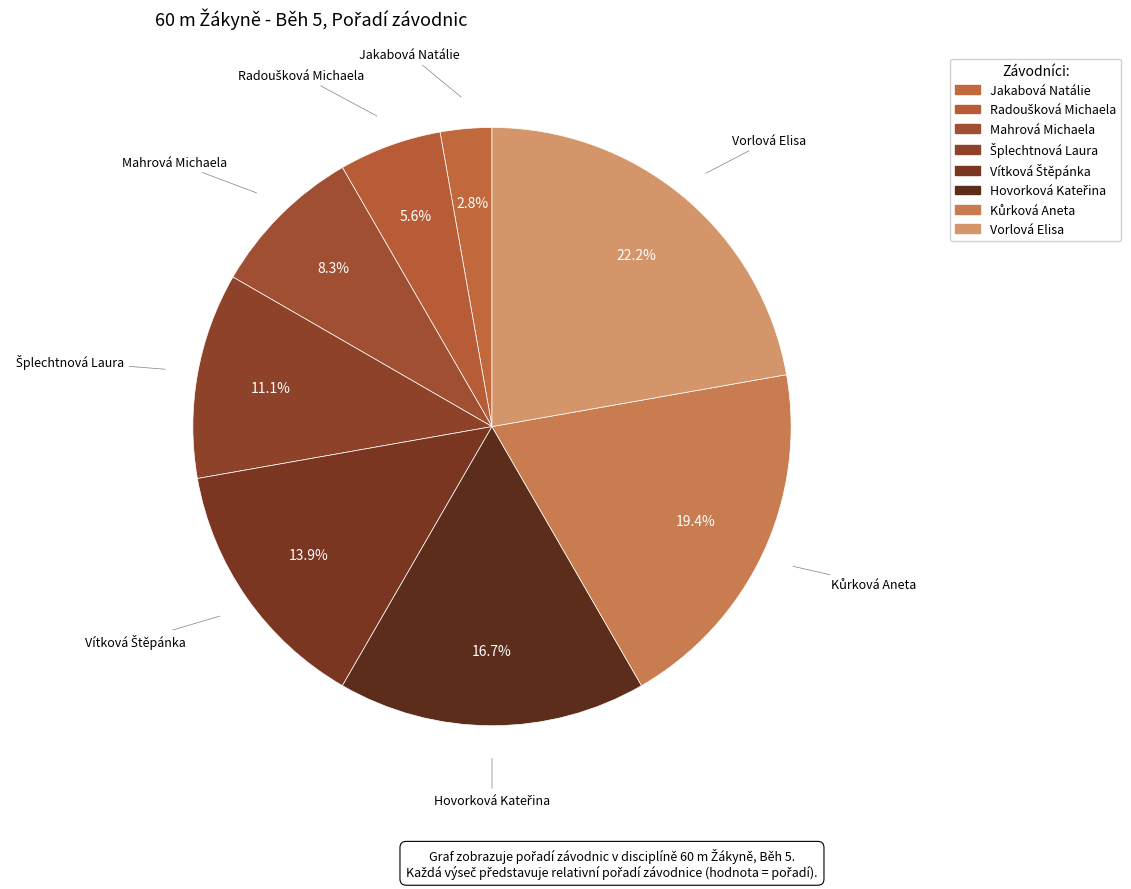

To the nearest percent, what is the difference between the largest and smallest slice percentages?

19%